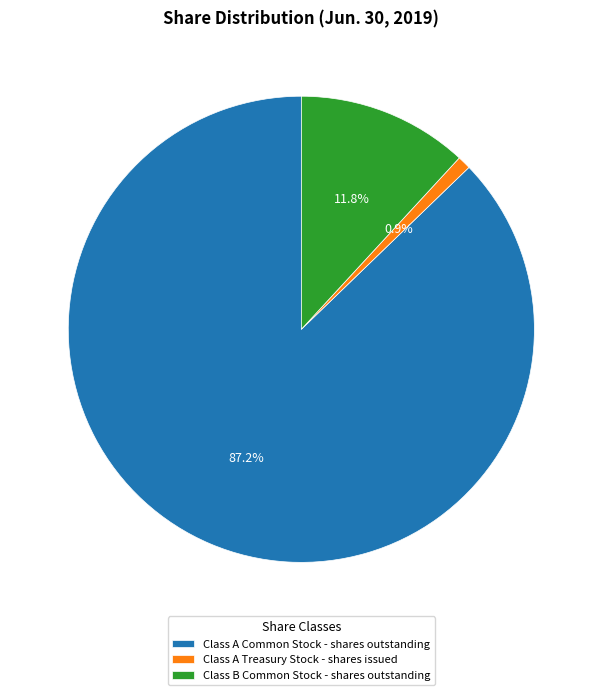

What is the majority slice?

Class A Common Stock - shares outstanding